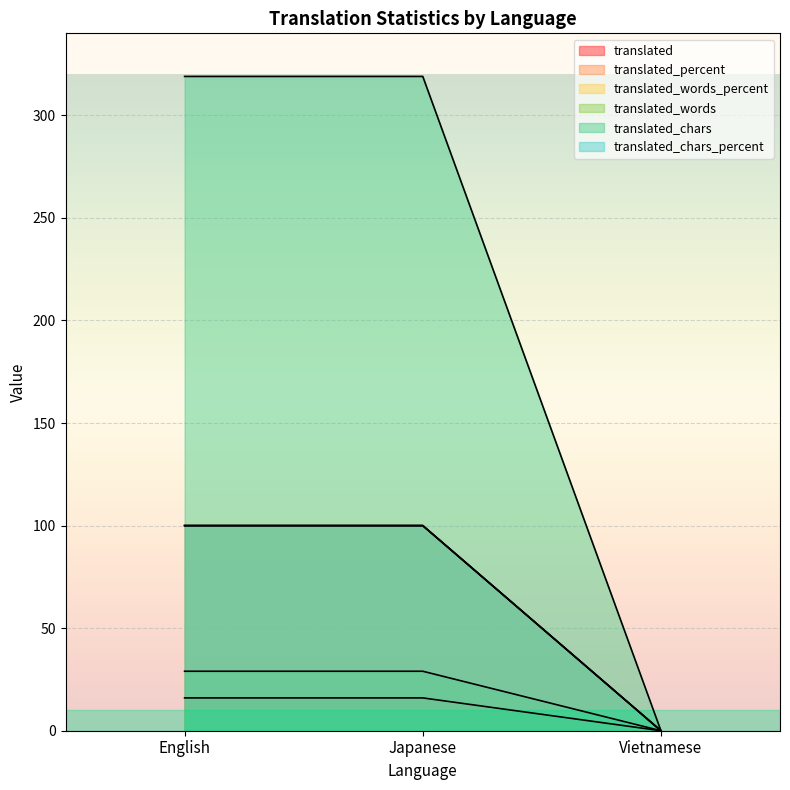

What is the average value of the translated_chars_percent series?

67